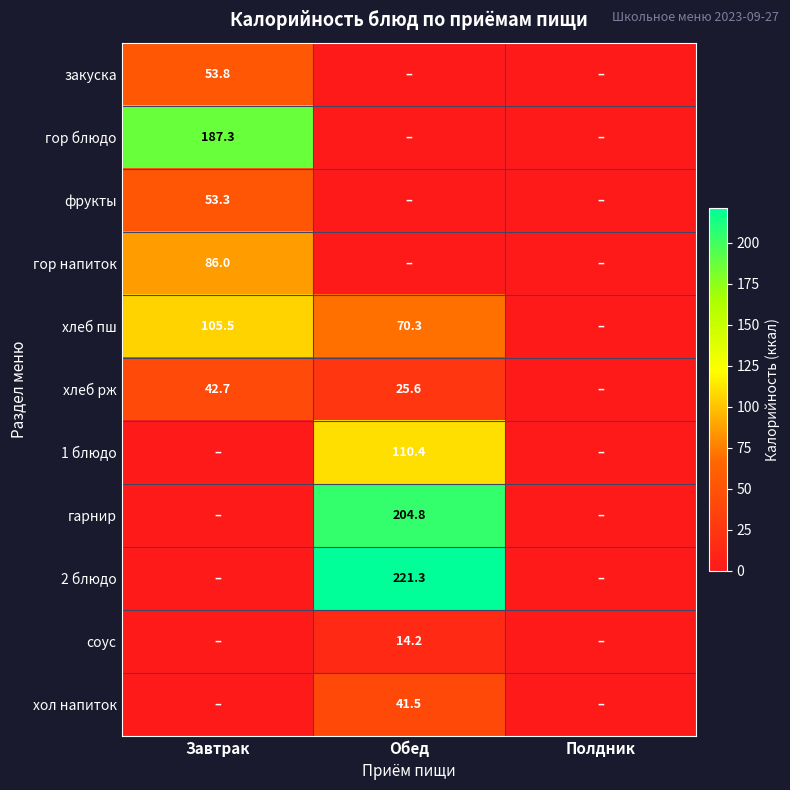

At which category is the sum across all series the highest?

Обед